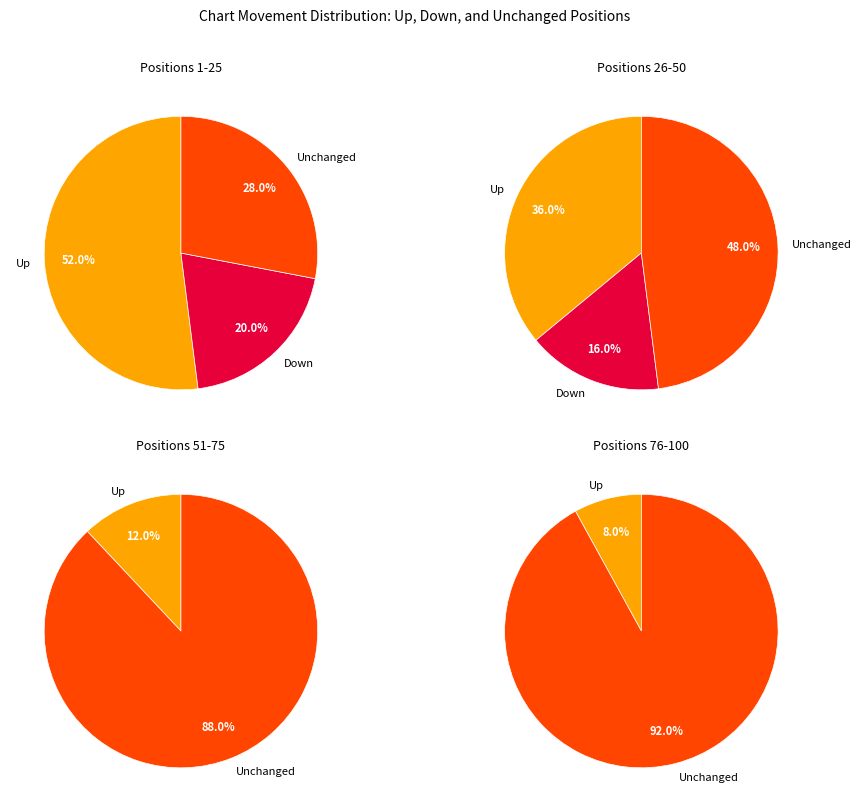

Which has a higher value, up or down?

up